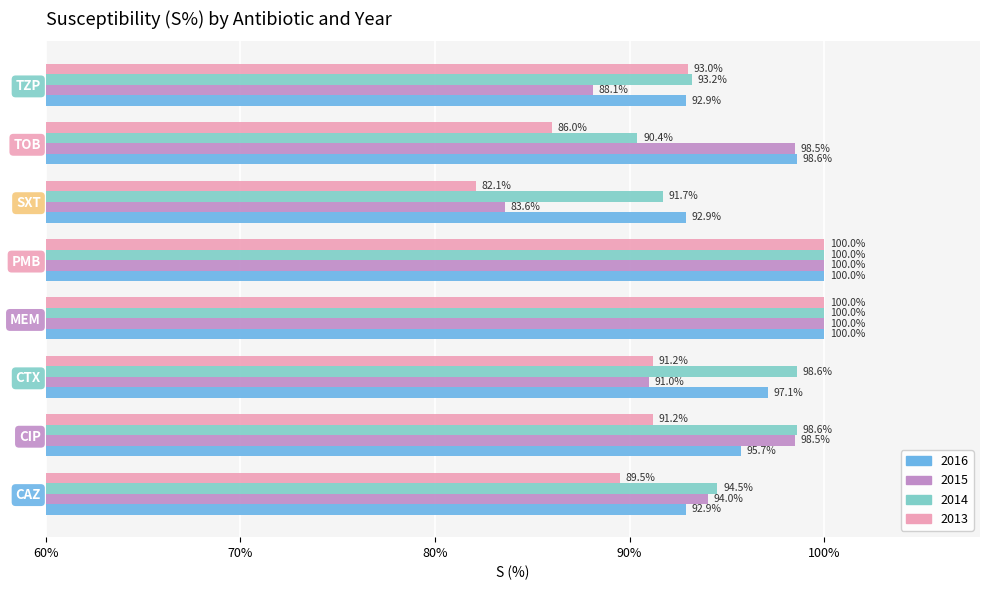

Which series has the widest spread of values?

2013